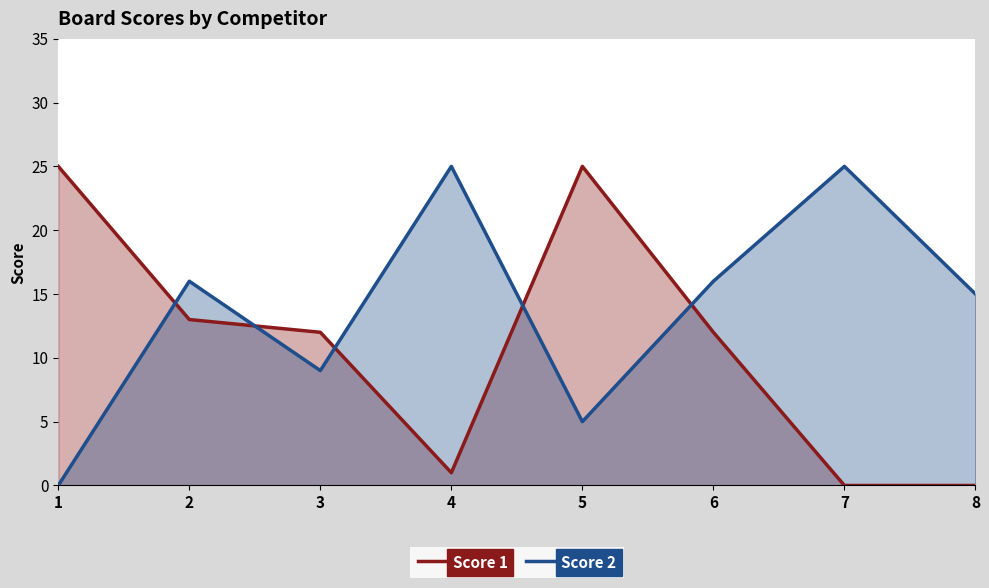

List the series in order of their peak value, lowest first.

Score 1, Score 2